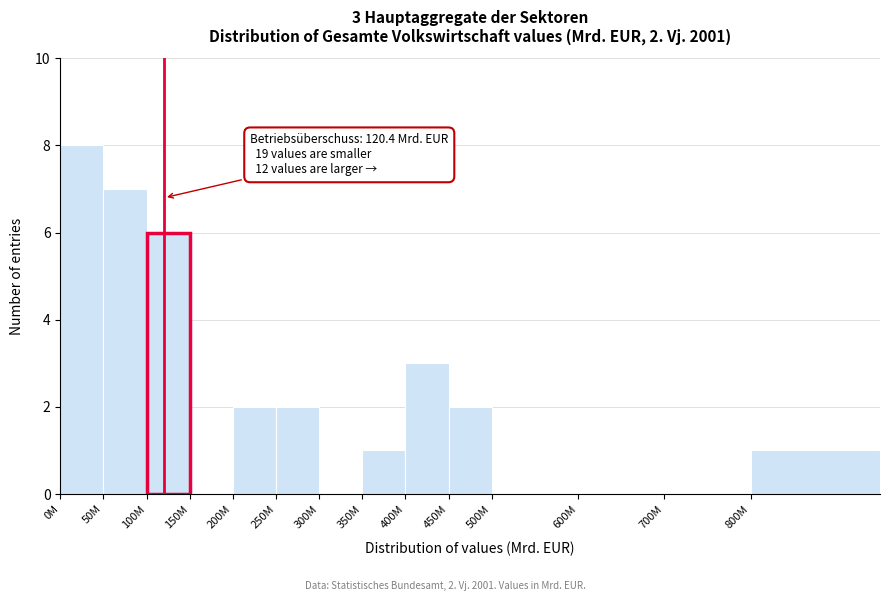

Reading left to right, what are all the values shown in this chart?

0M=8	50M=7	100M=6	150M=0	200M=2	250M=2	300M=0	350M=1	400M=3	450M=2	500M=0	600M=0	700M=0	800M=1